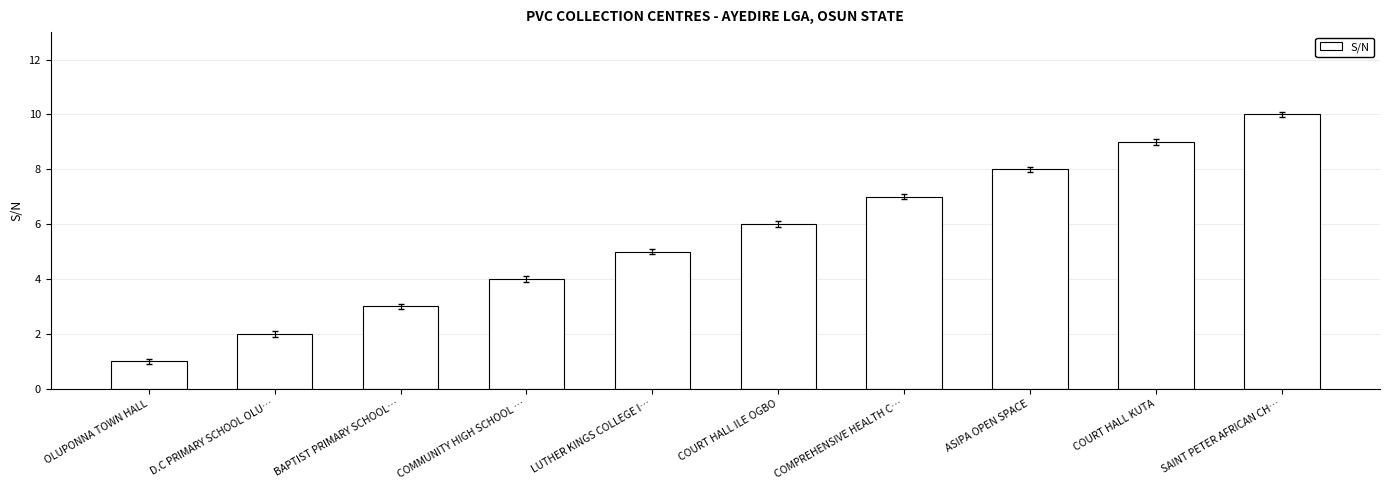

Reading right to left, what are all the values shown in this chart?

SAINT PETER AFRICAN CH…=10	COURT HALL KUTA=9	ASIPA OPEN SPACE=8	COMPREHENSIVE HEALTH C…=7	COURT HALL ILE OGBO=6	LUTHER KINGS COLLEGE I…=5	COMMUNITY HIGH SCHOOL …=4	BAPTIST PRIMARY SCHOOL…=3	D.C PRIMARY SCHOOL OLU…=2	OLUPONNA TOWN HALL=1